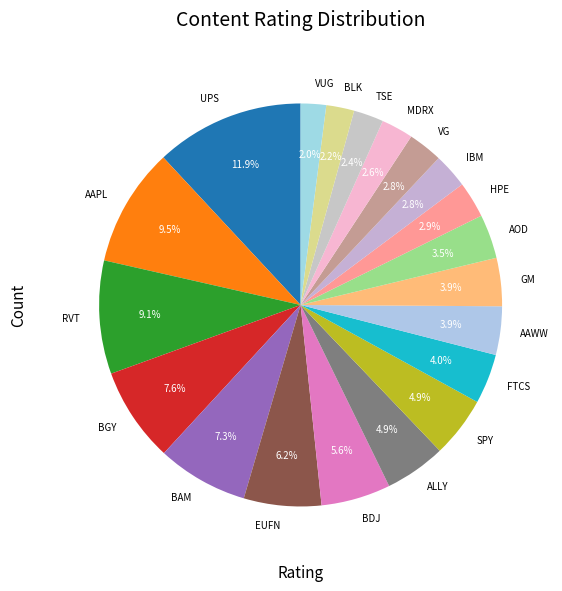

To the nearest percent, what is the average slice percentage?

5%